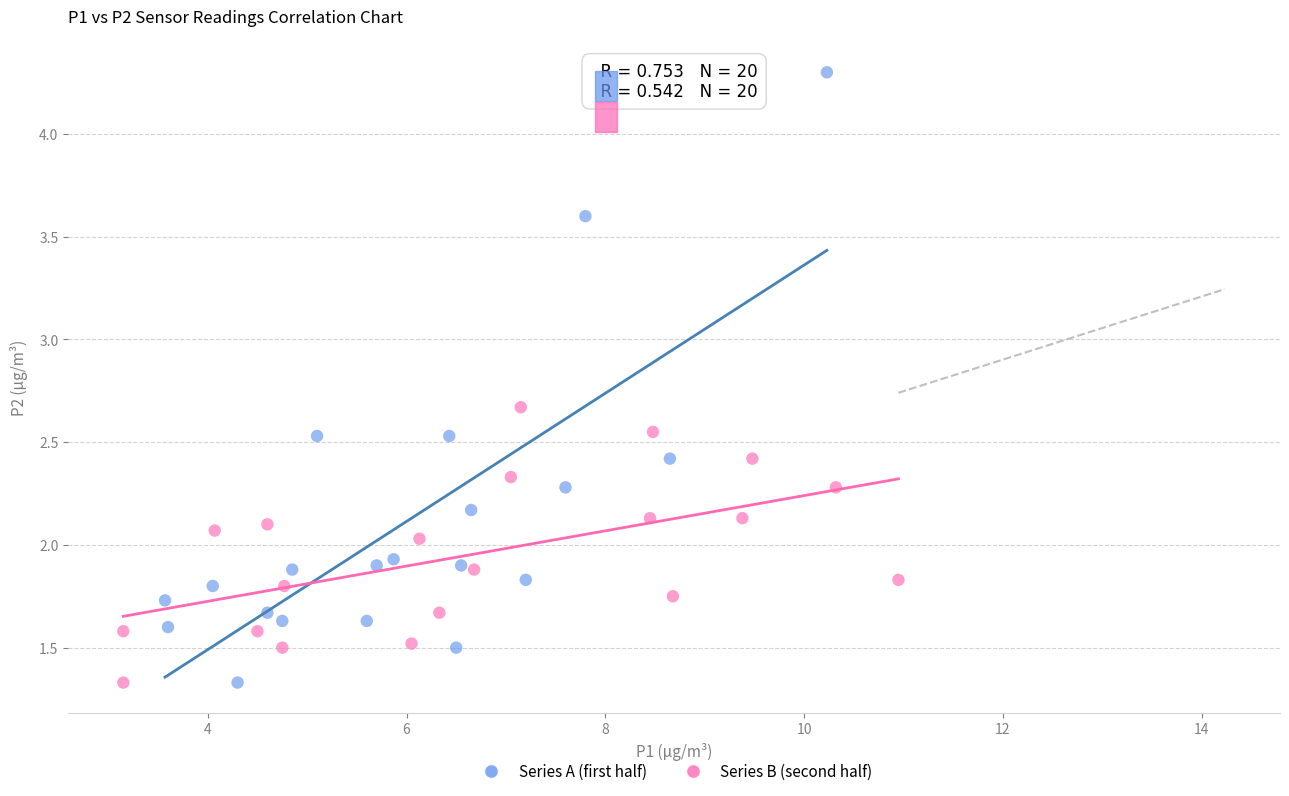

Which series contains the highest Y value?

Series A (first half)